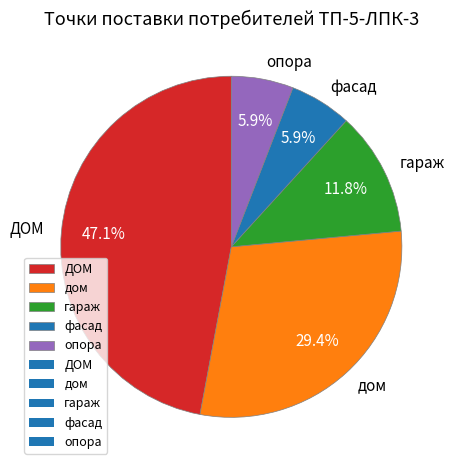

What is the ratio of the value at гараж to the value at опора?

2.0